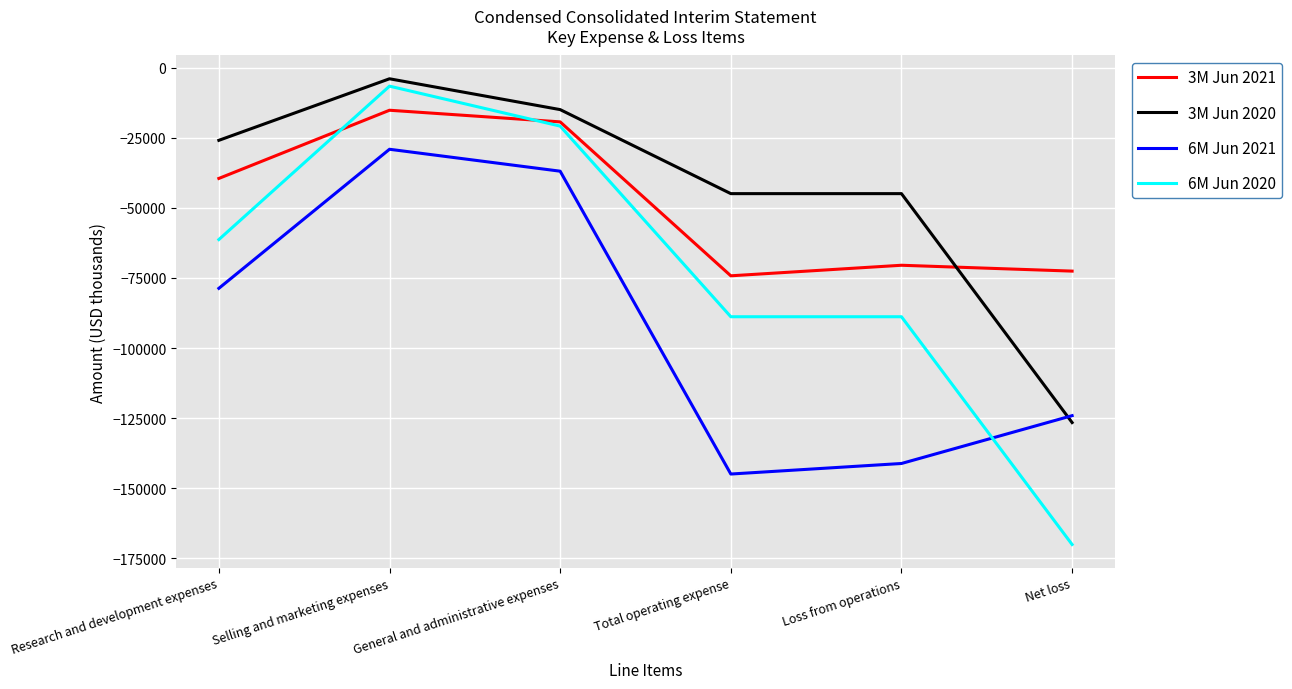

Between Research and development expenses and Total operating expense, which series saw the biggest shift?

6M Jun 2021